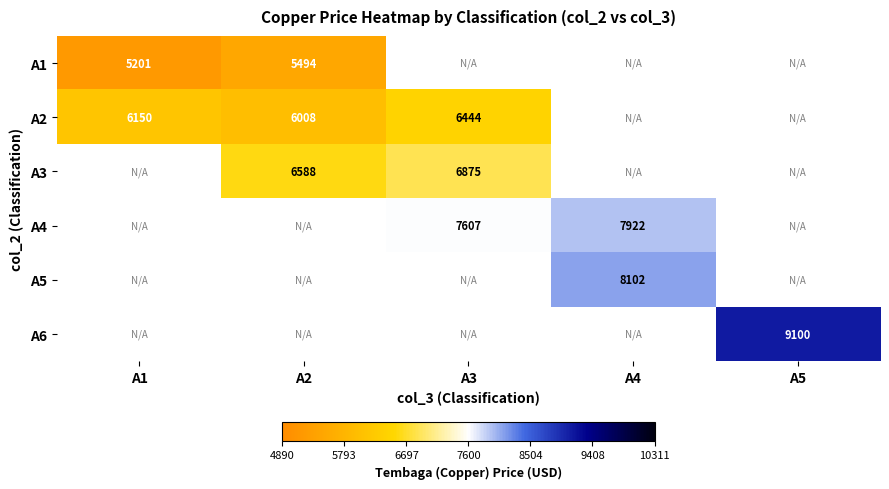

At how many categories does at least one series exceed 6494?

4